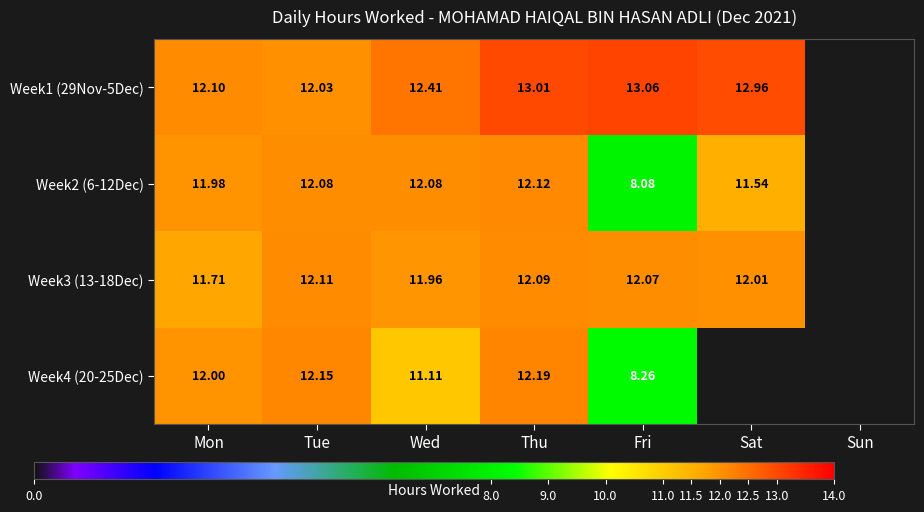

Which series has the largest total across all categories?

Week1 (29Nov-5Dec)